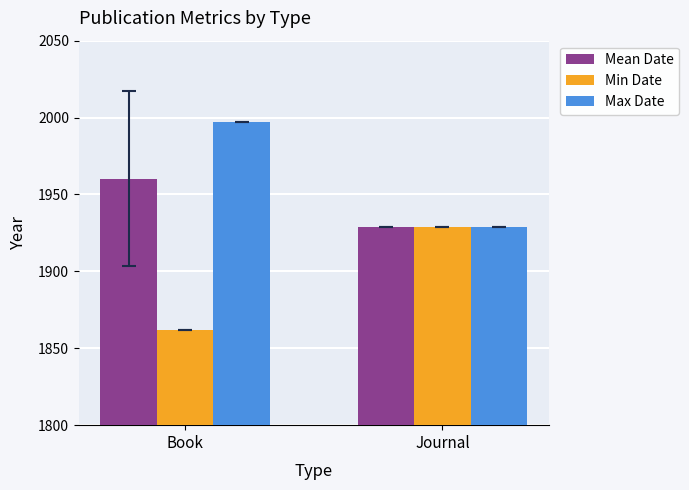

Where is Min Date nearest to the value 1895?

Book